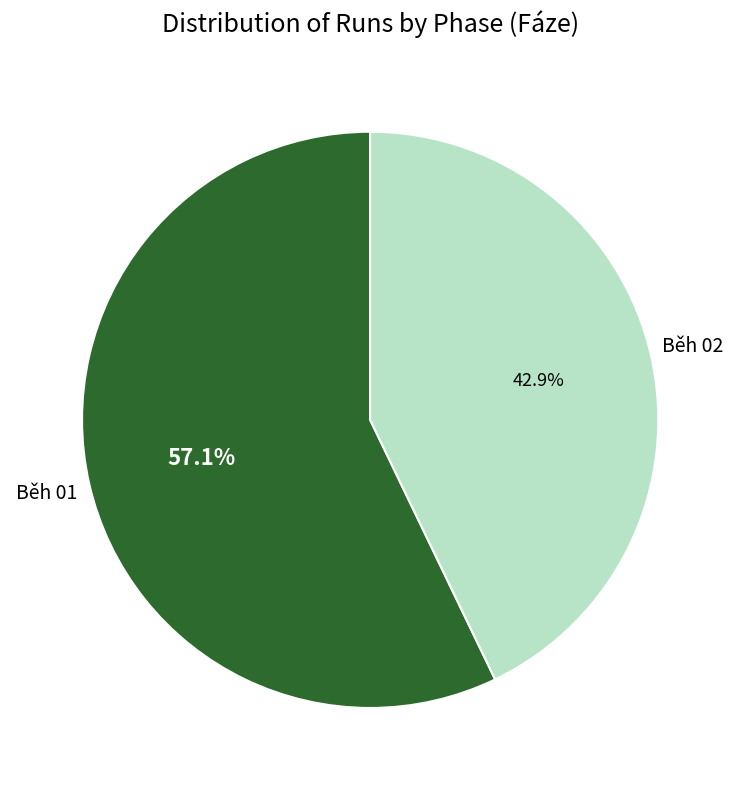

What percentage is NOT represented by Běh 02?

57.1%